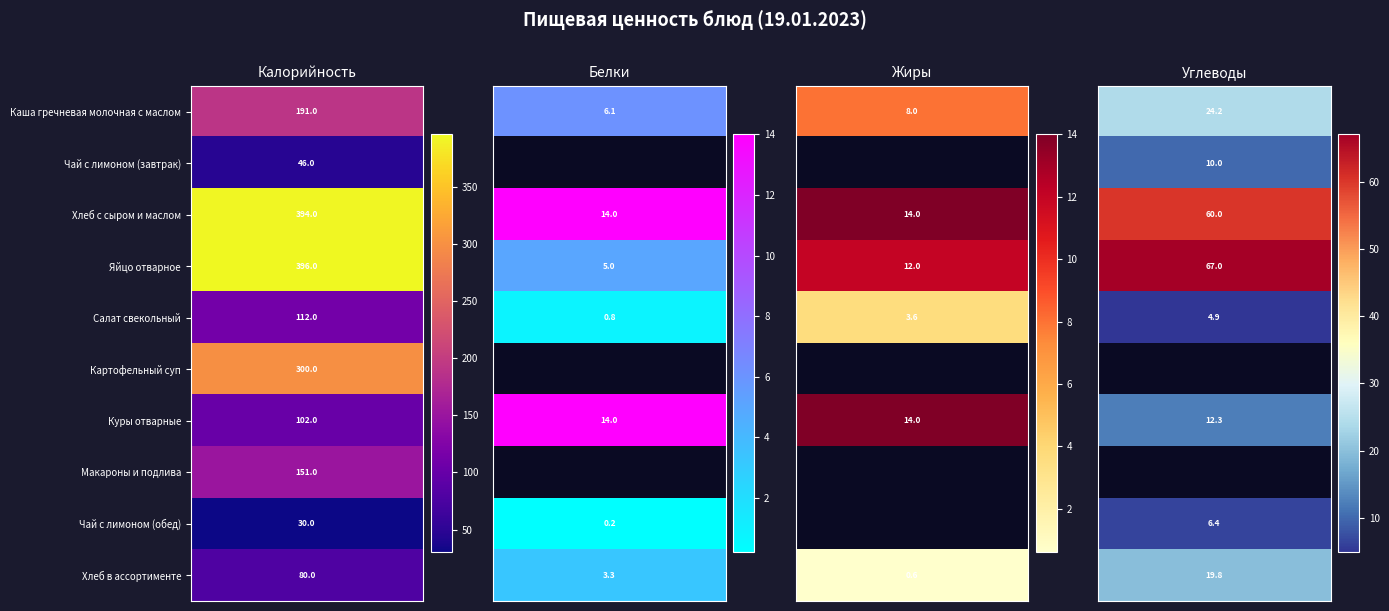

What is the average value of the Хлеб с сыром и маслом series?

120.5